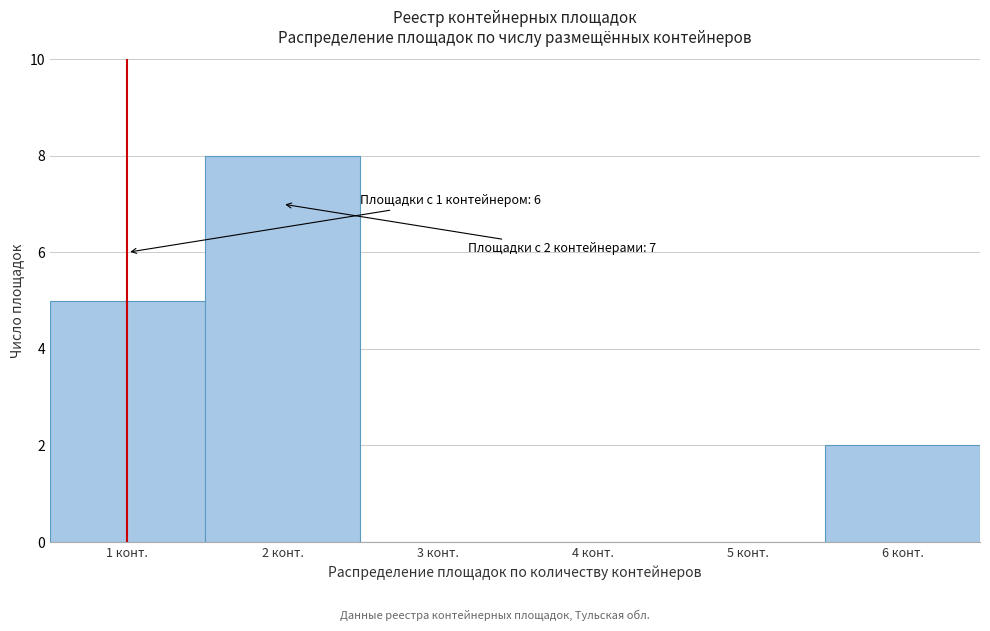

Over which range of the x-axis is the bar tallest?

1.5 to 2.5